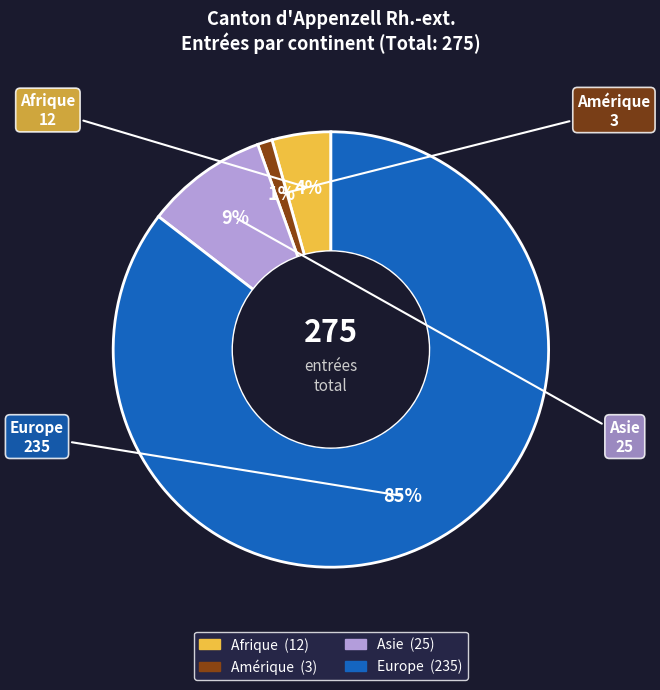

Rank the categories by value from highest to lowest.

Europe, Asie, Afrique, Amérique